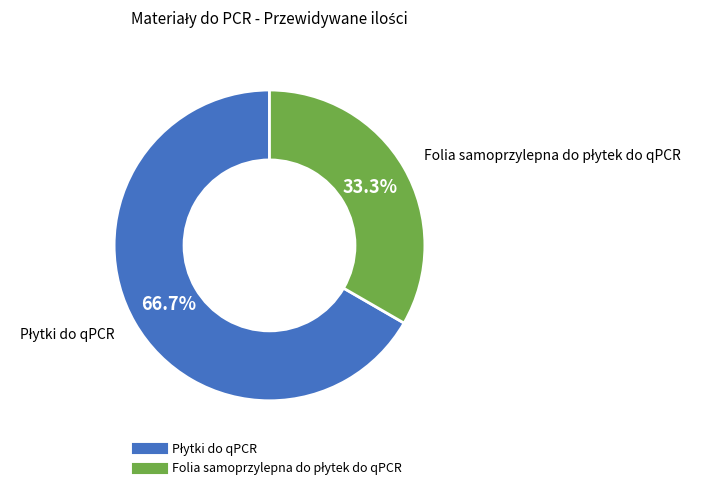

Does any single category account for the majority?

Yes